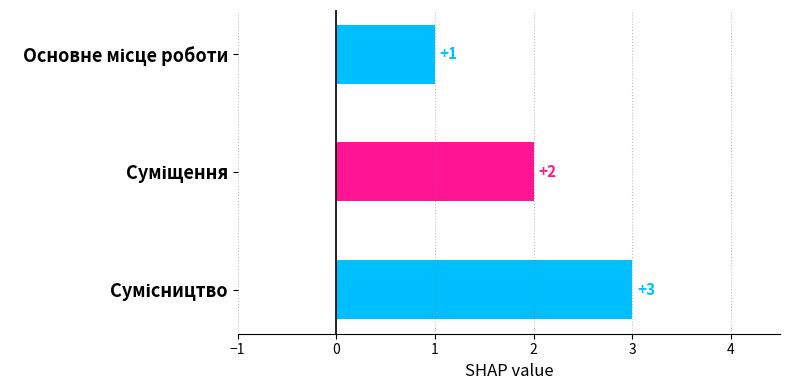

Count the number of categories in the chart.

3